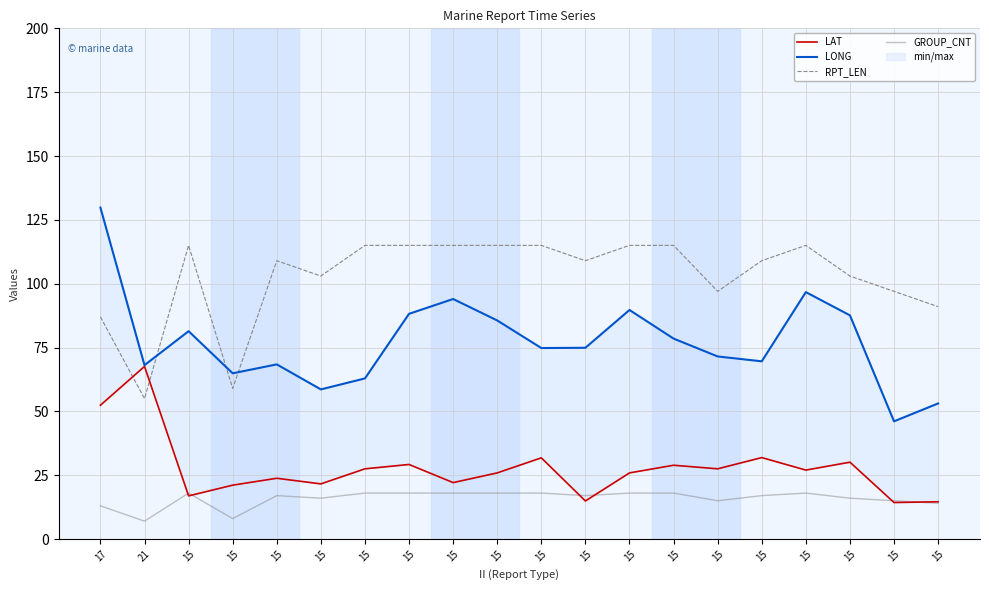

The value of LAT at 15 is 19.6. True or false?

False